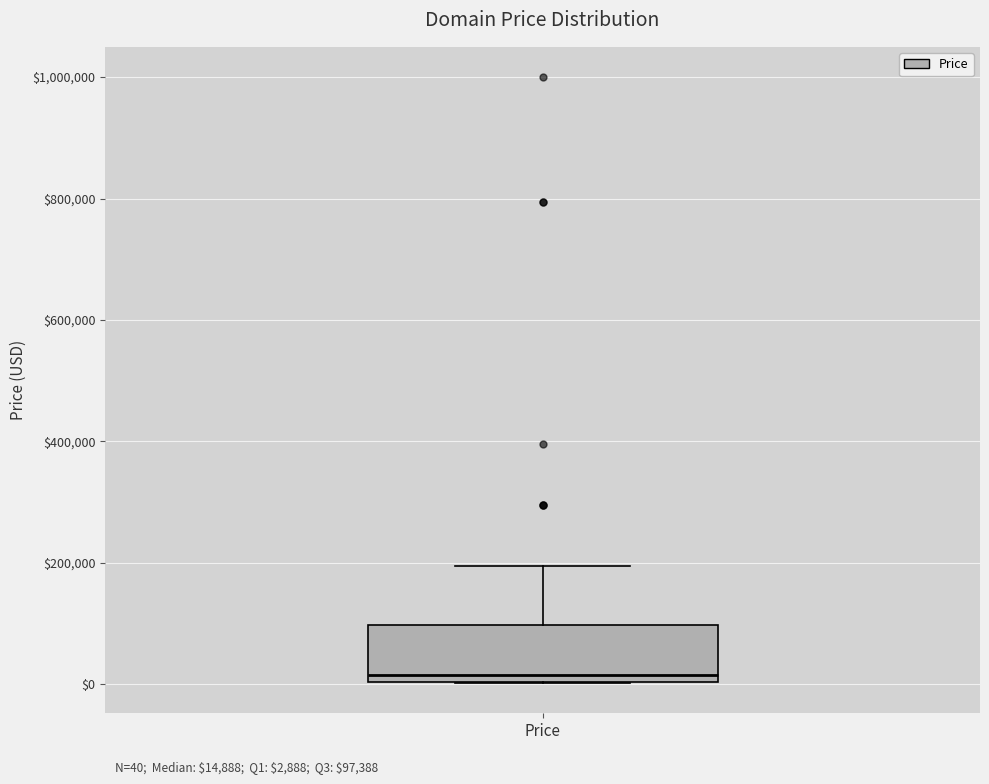

Transcribe this box plot: give where the median line is, the range the box spans, and where the two whiskers end, as read against the y-axis. The values are not printed on the chart, so give them approximately, as read against the axis.

median 20000, box 0 to 100000, whiskers 0 to 200000